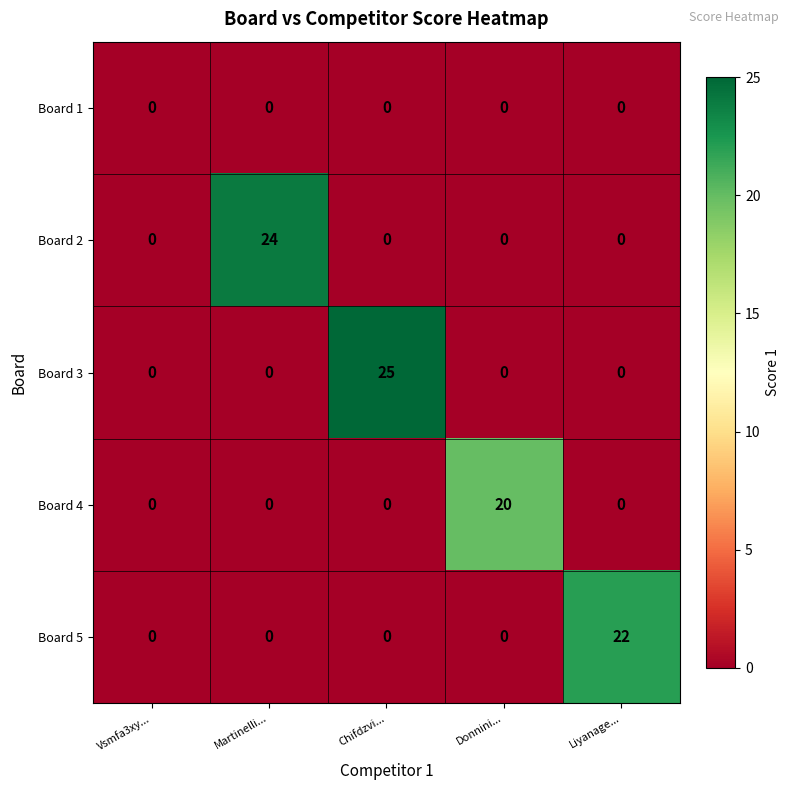

What is the greatest value displayed?

25